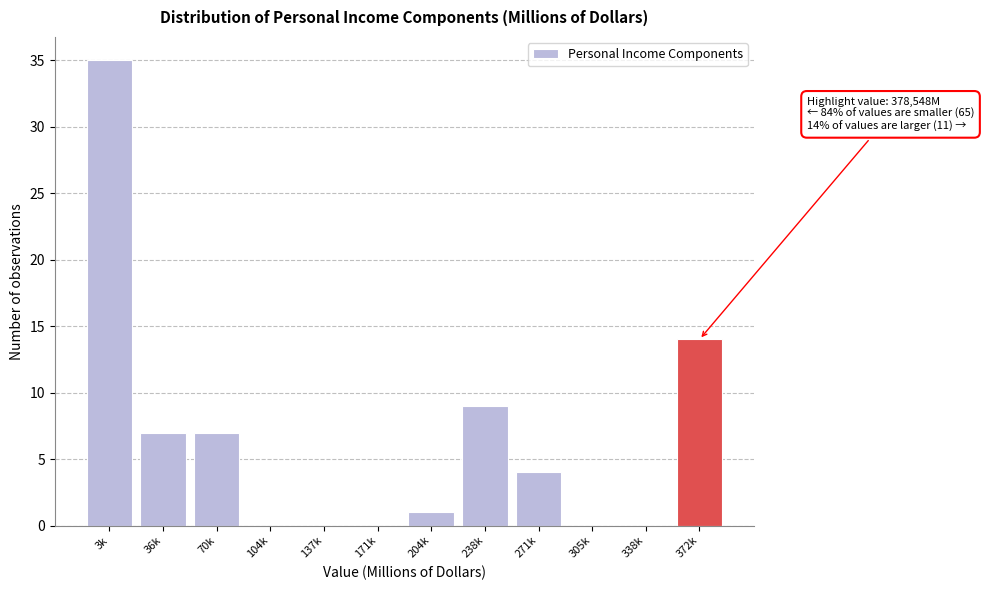

Reading left to right, transcribe all the data shown in this chart.

3k=35	36k=7	70k=7	104k=0	137k=0	171k=0	204k=1	238k=9	271k=4	305k=0	338k=0	372k=14